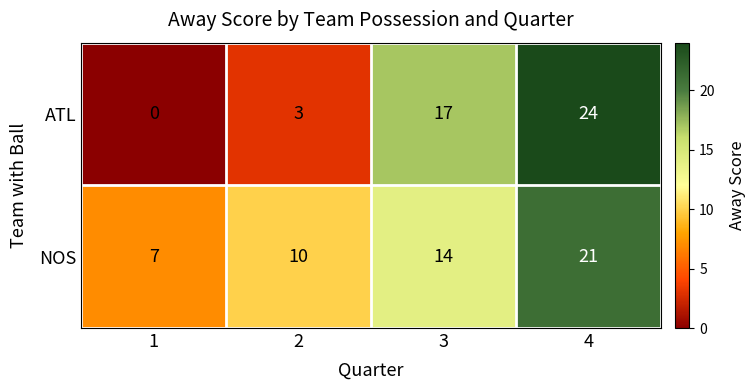

At 2, list the series in order from largest to smallest.

NOS, ATL